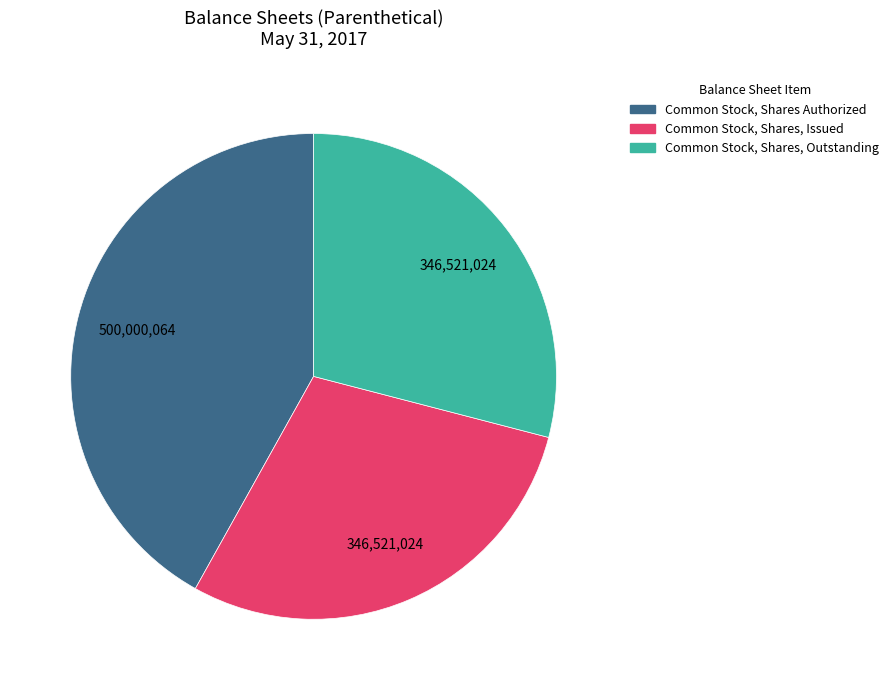

What is the largest slice in the pie chart?

Common Stock, Shares Authorized